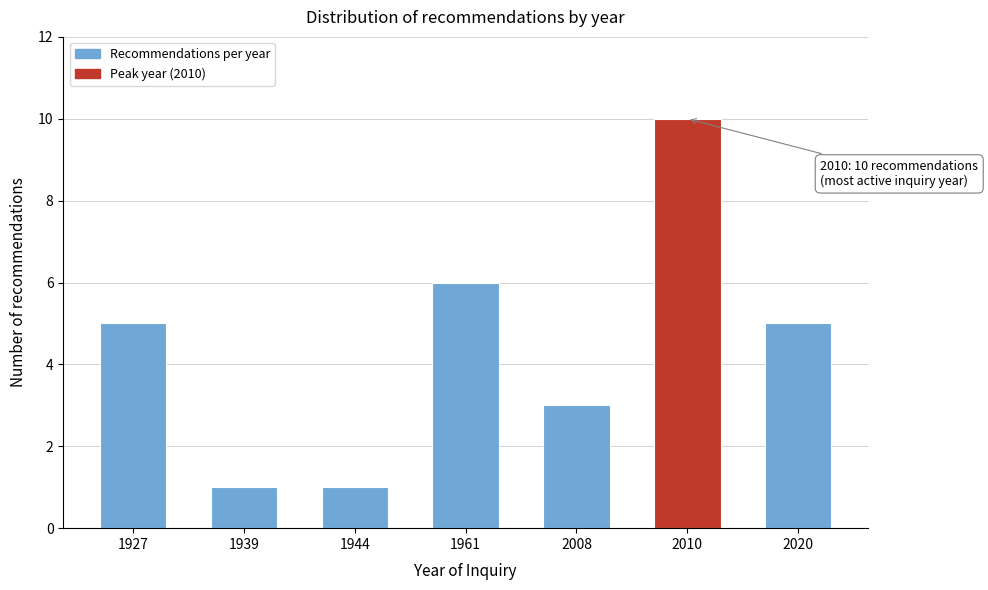

Reading left to right, what are all the values shown in this chart?

1927=5	1939=1	1944=1	1961=6	2008=3	2010=10	2020=5